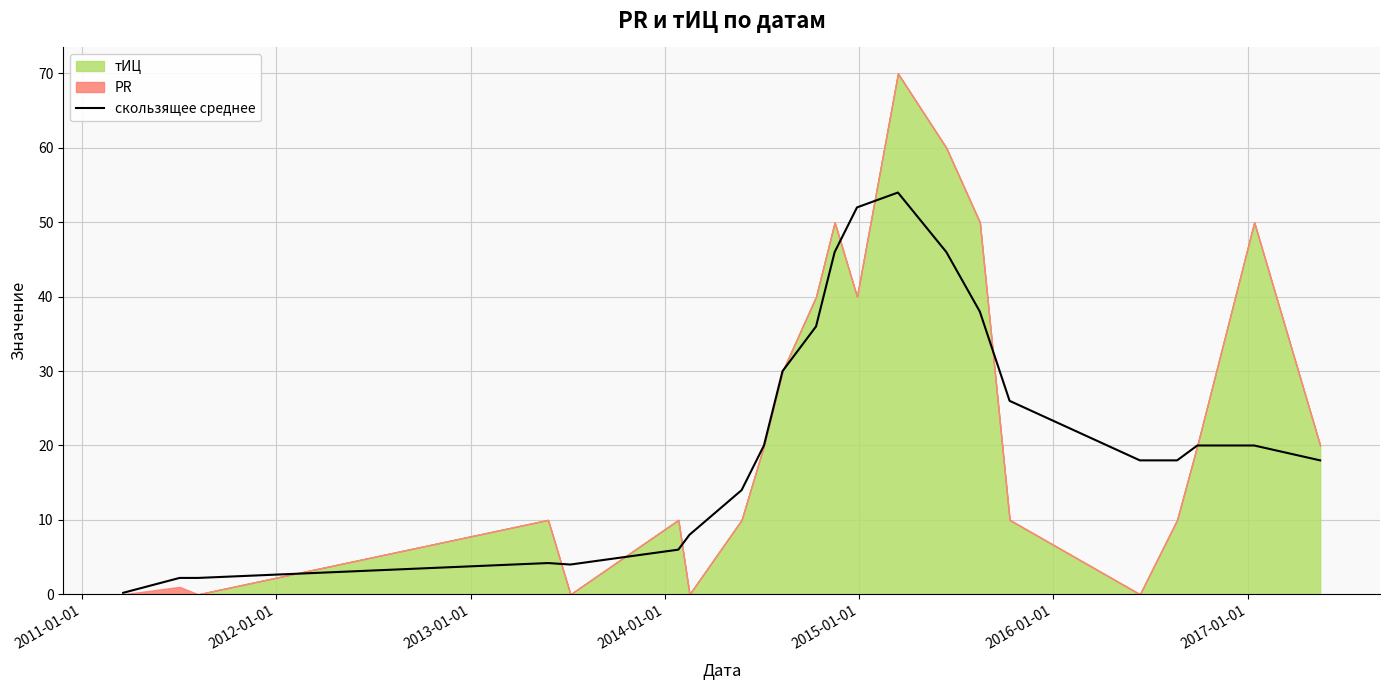

What is the average value?

21.9